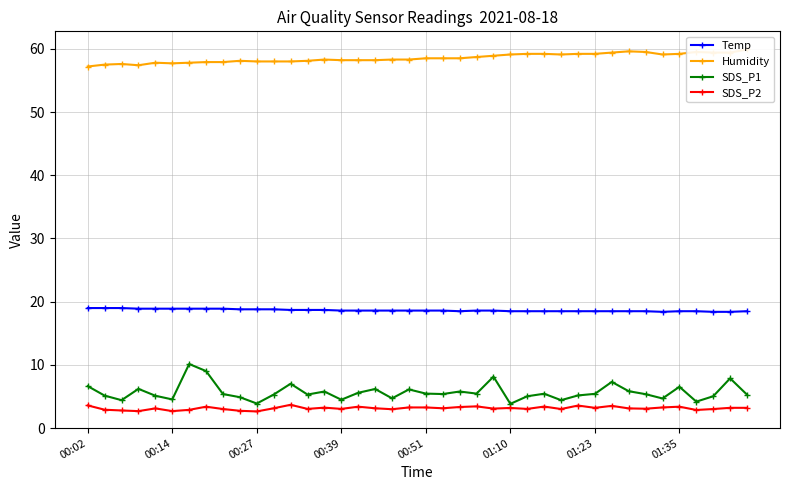

In SDS_P1, how many points are lower than both neighbors (excluding endpoints)?

12